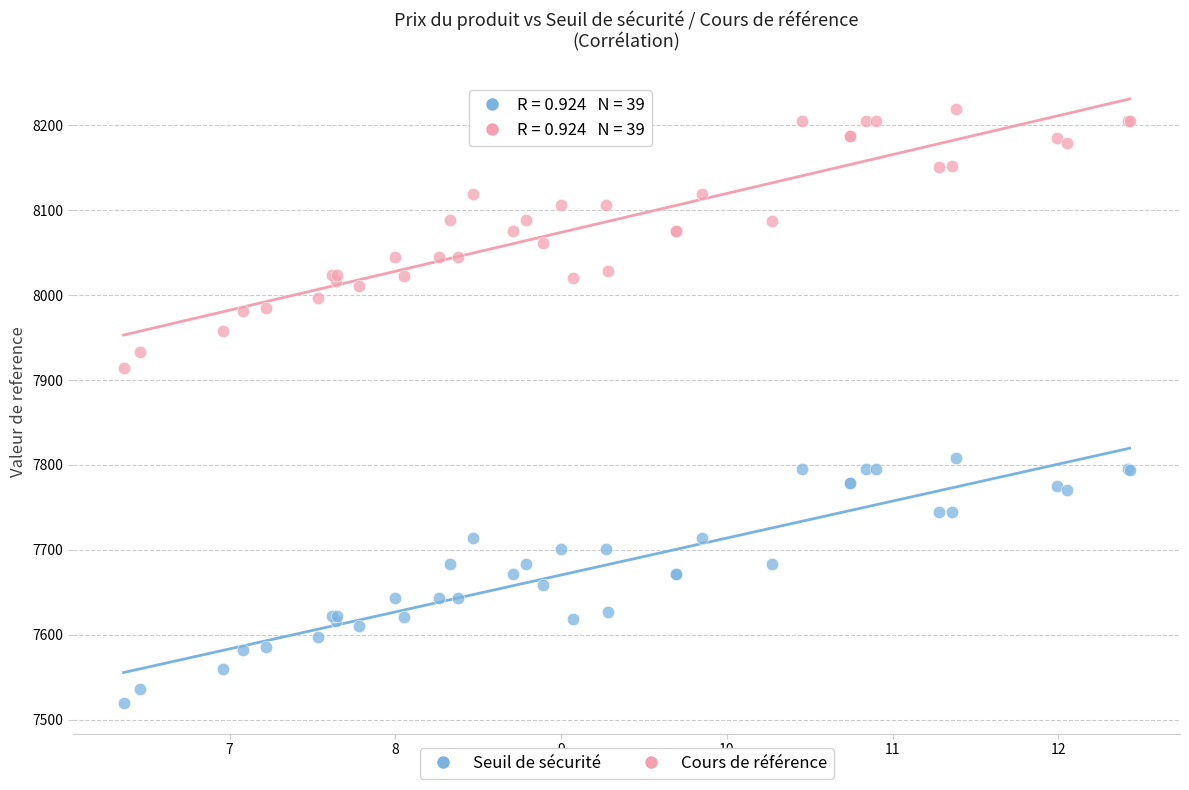

What is the X range (max minus min) for the scatter plot?

6.1